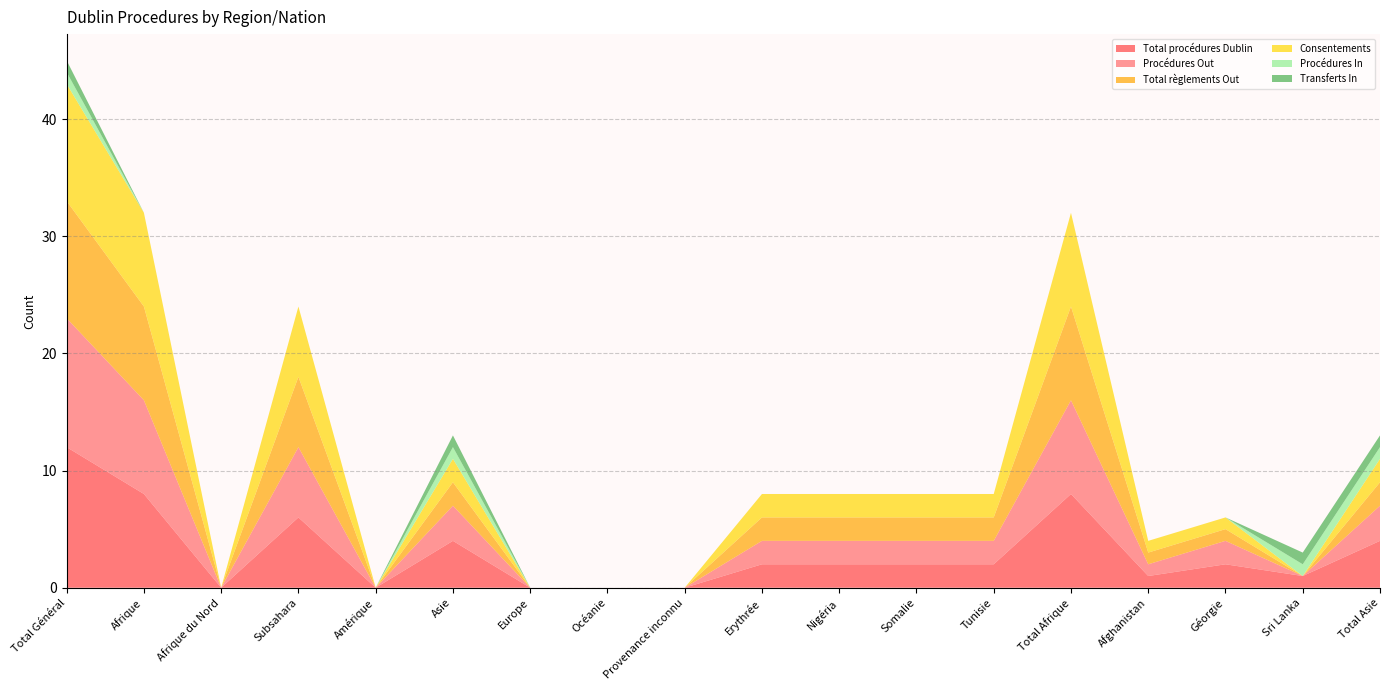

Reading right to left, what are all the values shown in this chart?

Total procédures Dublin: 4	1	2	1	8	2	2	2	2	0	0	0	4	0	6	0	8	12
Procédures Out: 3	0	2	1	8	2	2	2	2	0	0	0	3	0	6	0	8	11
Total règlements Out: 2	0	1	1	8	2	2	2	2	0	0	0	2	0	6	0	8	10
Consentements: 2	0	1	1	8	2	2	2	2	0	0	0	2	0	6	0	8	10
Procédures In: 1	1	0	0	0	0	0	0	0	0	0	0	1	0	0	0	0	1
Transferts In: 1	1	0	0	0	0	0	0	0	0	0	0	1	0	0	0	0	1